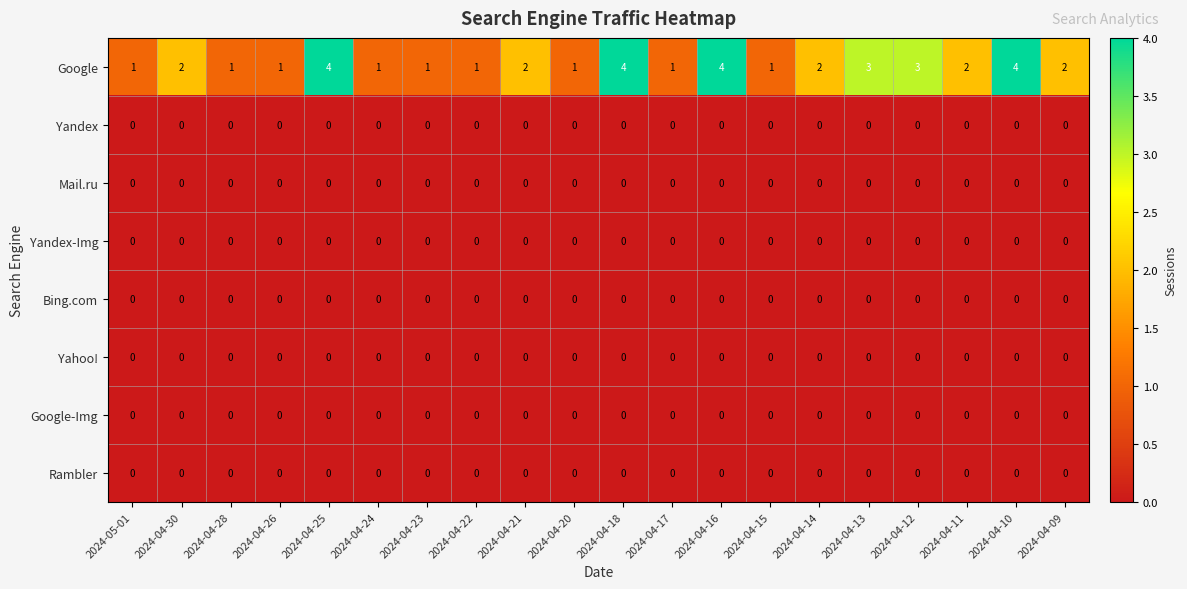

Which series has the largest range (max minus min)?

Google